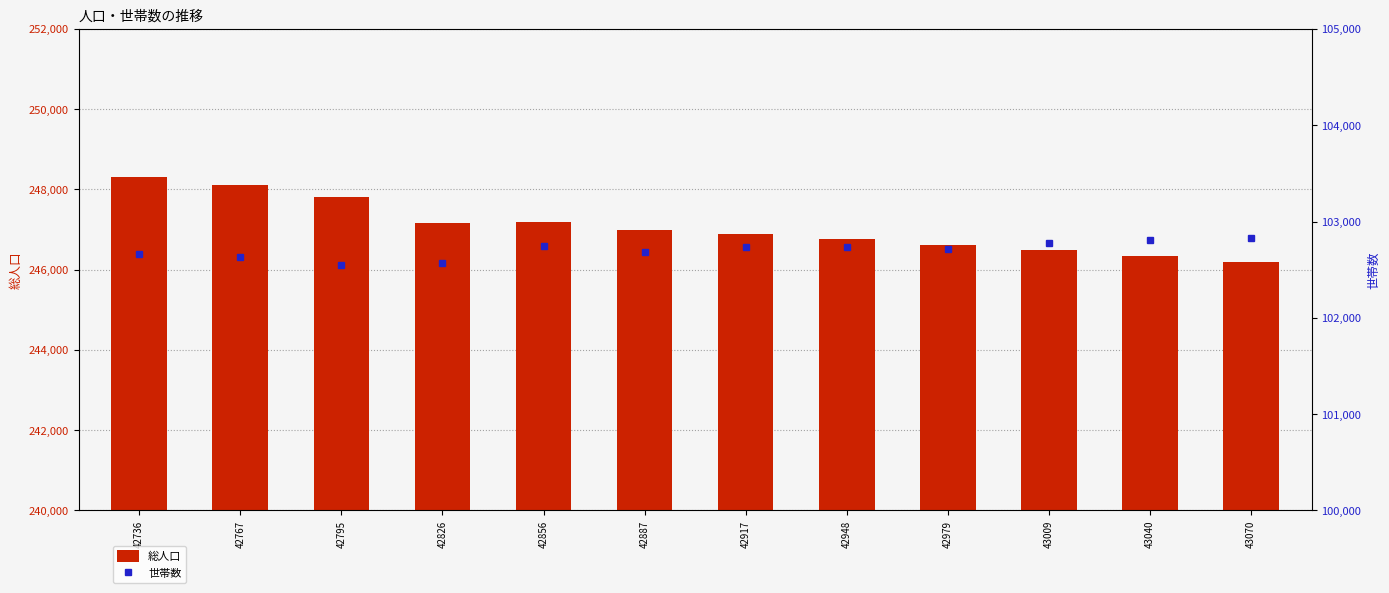

Does the chart contain stacked bars?

No